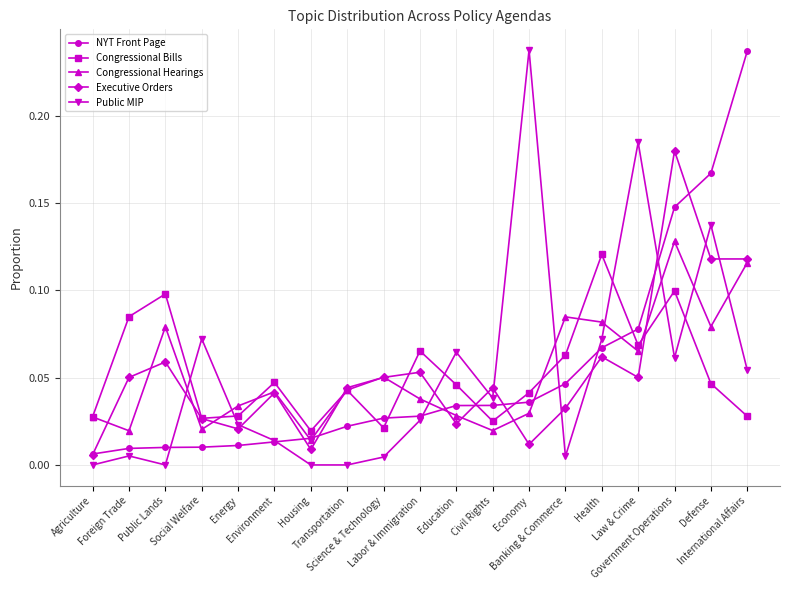

The NYT Front Page series shows 0.0 at Energy. True or false?

True